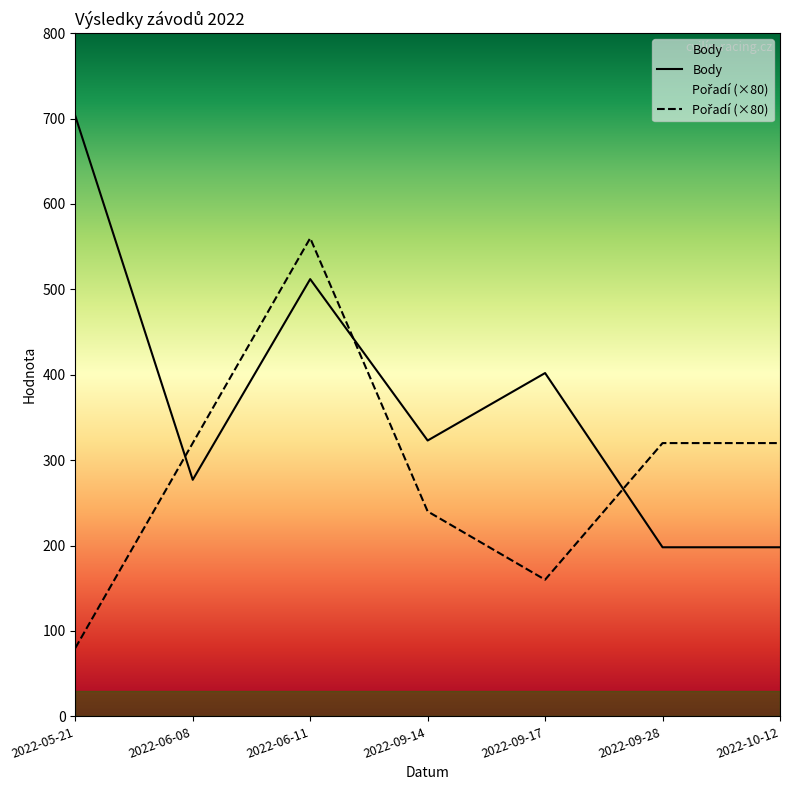

Reading left to right, what are all the values shown in this chart?

Body: 2022-05-21=703	2022-06-08=277	2022-06-11=512	2022-09-14=323	2022-09-17=402	2022-09-28=198	2022-10-12=198
Pořadí: 2022-05-21=80	2022-06-08=320	2022-06-11=560	2022-09-14=240	2022-09-17=160	2022-09-28=320	2022-10-12=320